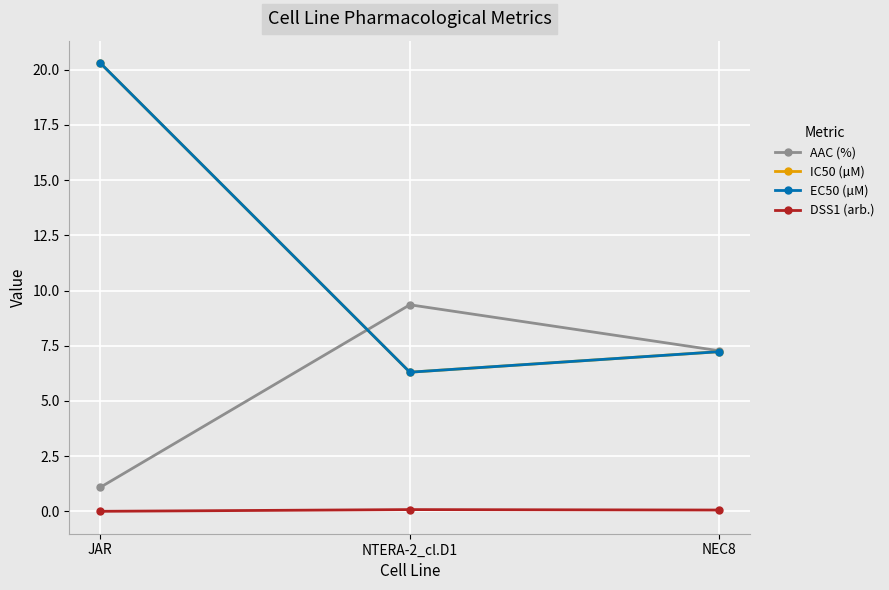

Is this an area chart (filled region under the line)?

No